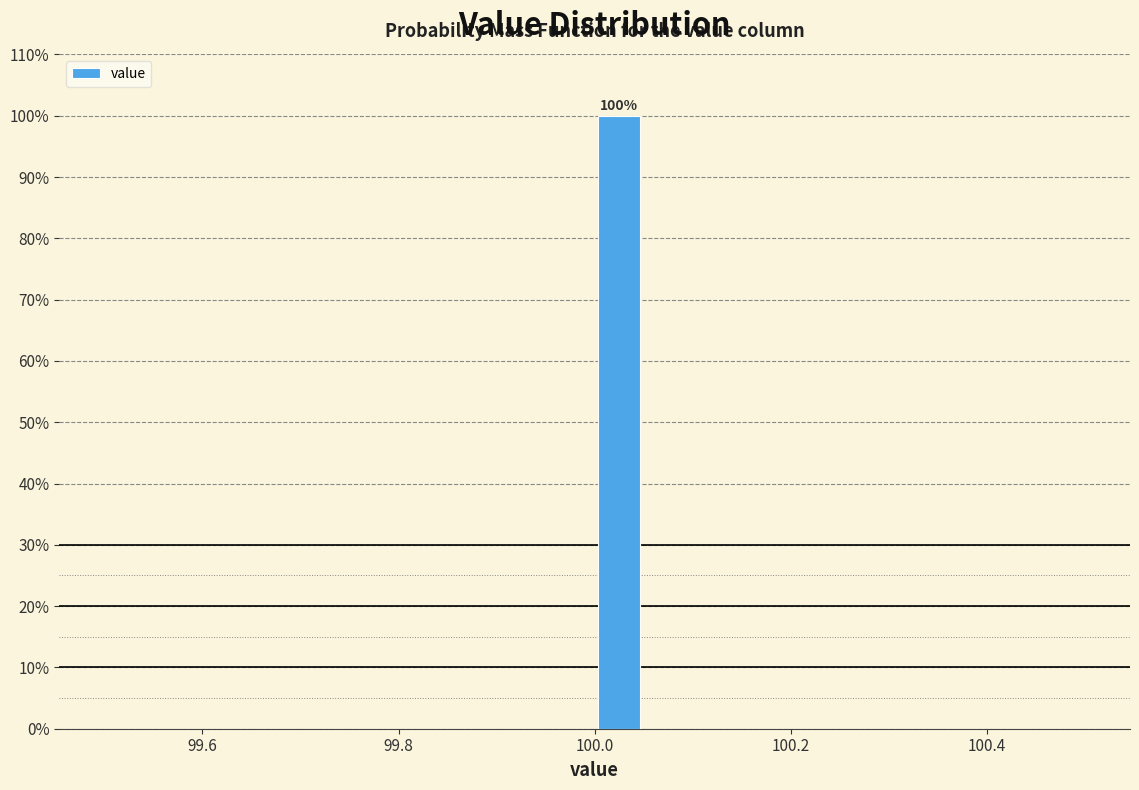

Around what value on the x-axis is the tallest bar? Give the approximate position of its centre, as read against the axis.

100.02